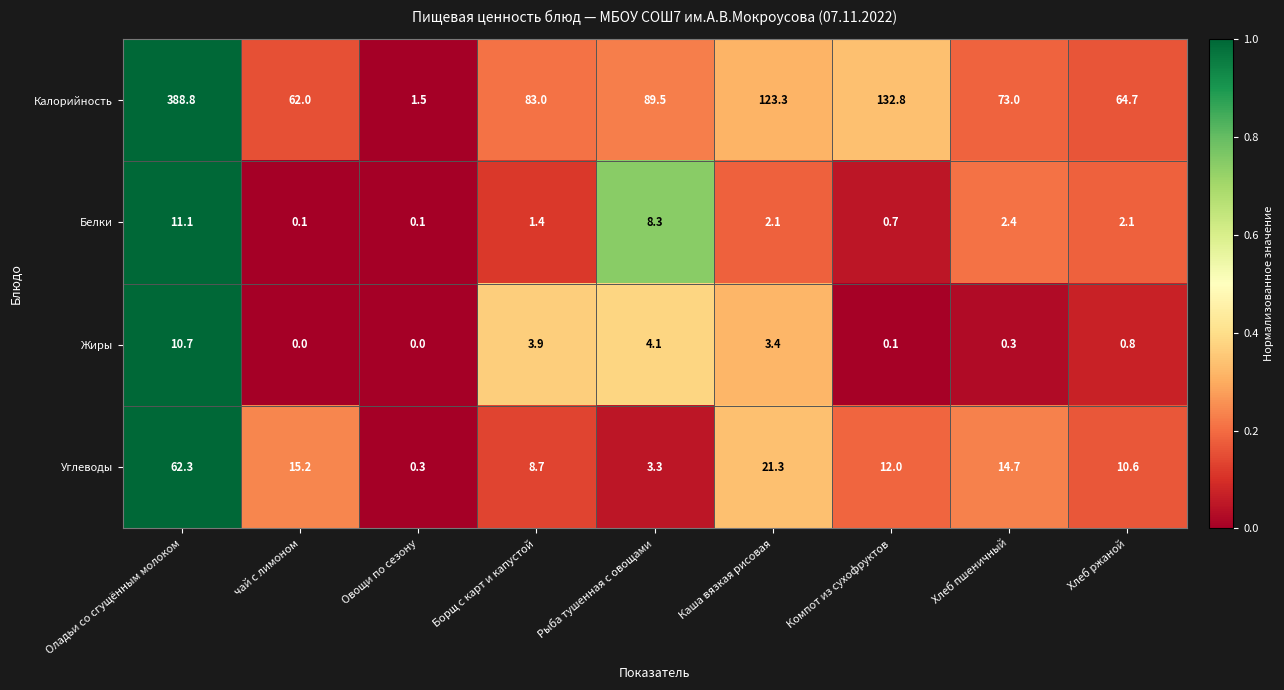

How many series are shown in this chart?

4